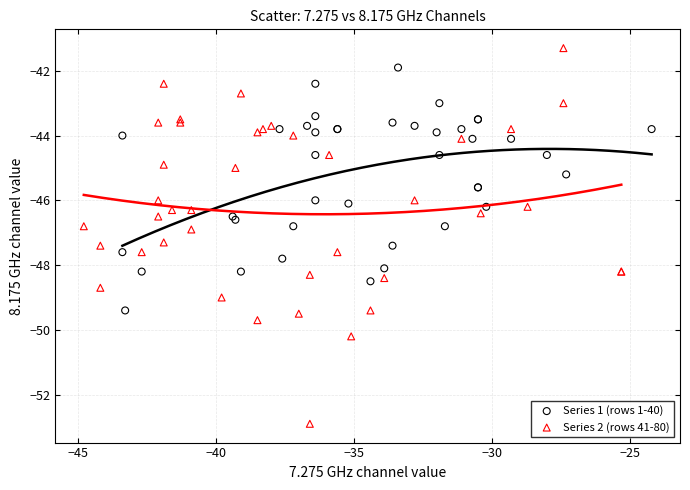

Which series has the widest spread of Y values?

Series 2 (rows 41-80)